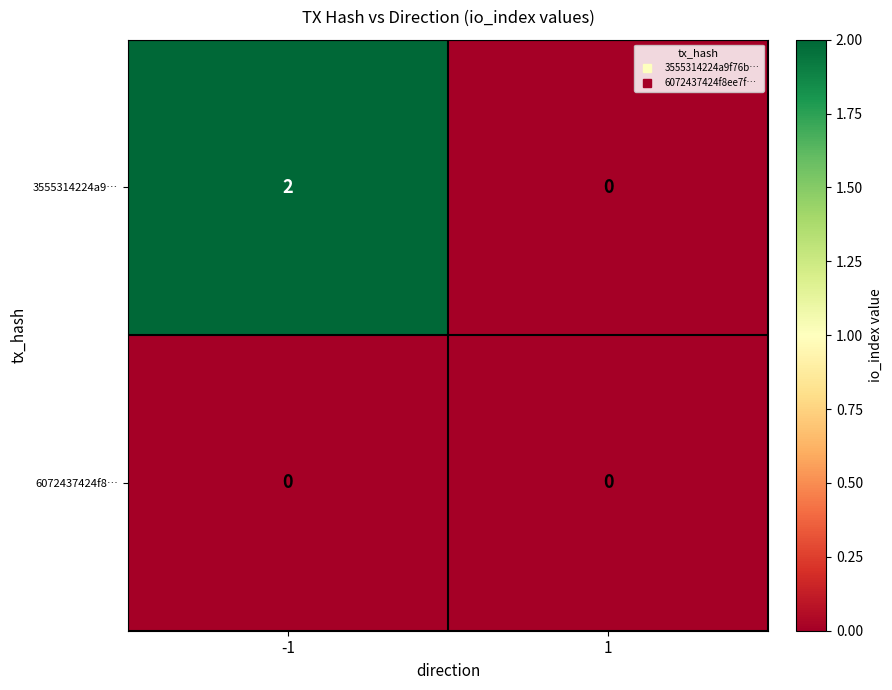

Rank the series by their maximum value, from lowest to highest.

6072437424f8…, 3555314224a9…